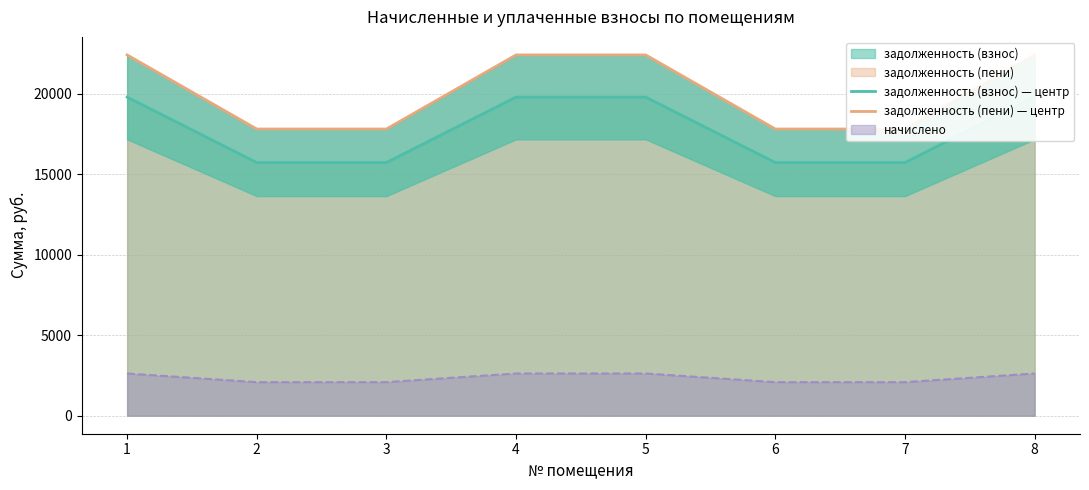

At which category is the sum across all series the highest?

1